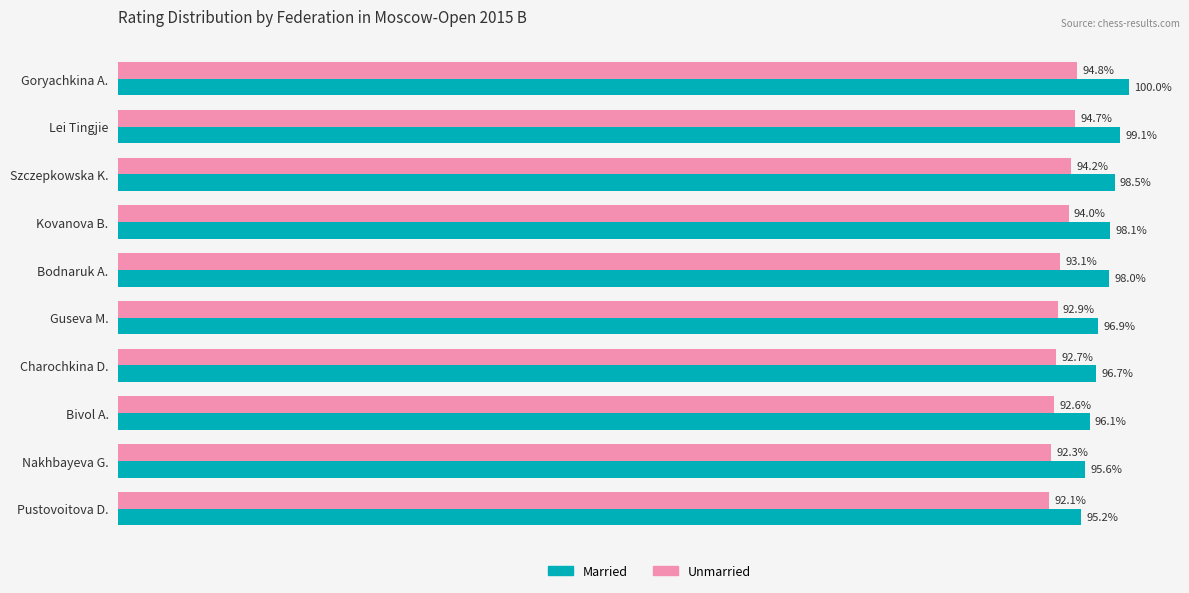

At which label is Married closest to 97?

Guseva M.